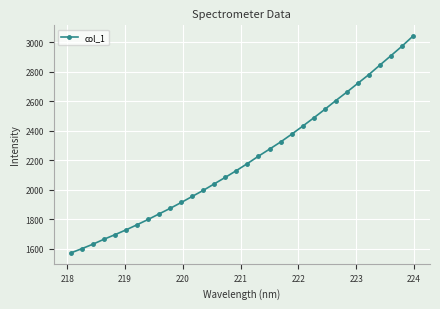

True or false: there are more than 2 points higher than both neighbors.

False